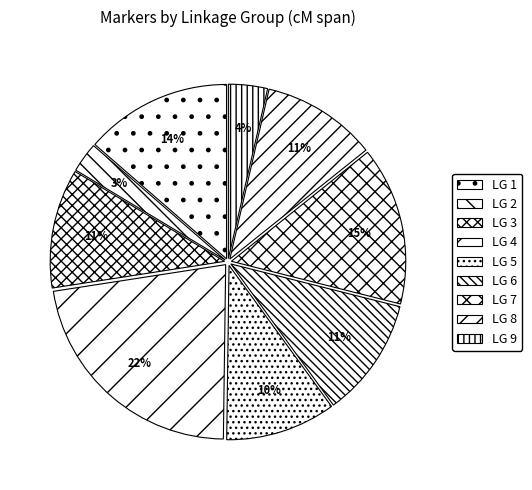

Count the number of slices in the pie.

9